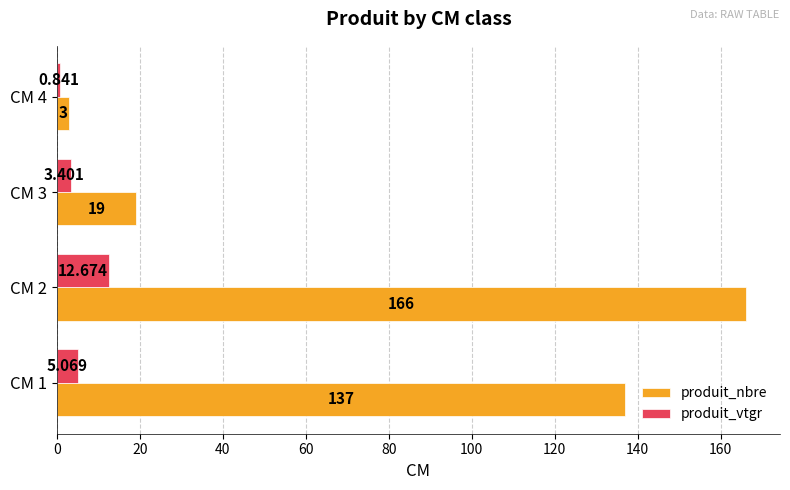

Which series has the largest range (max minus min)?

produit_nbre